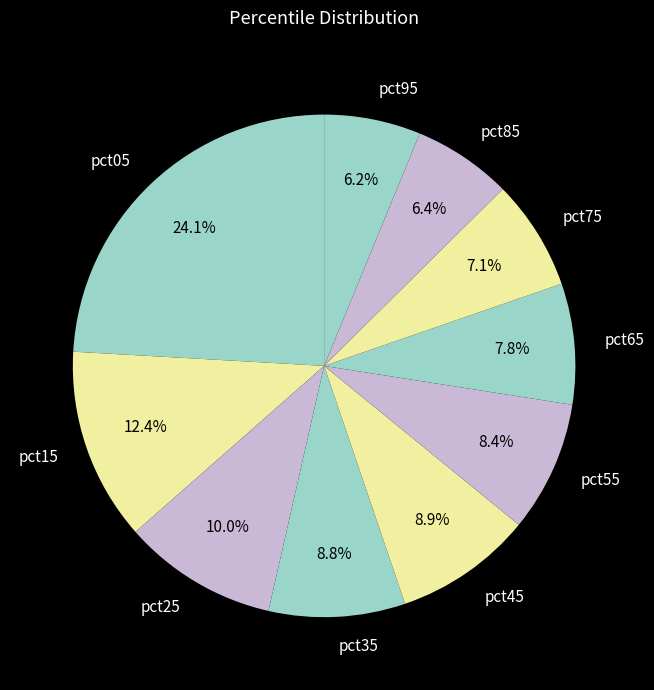

What portion of the pie excludes pct35?

91.2%